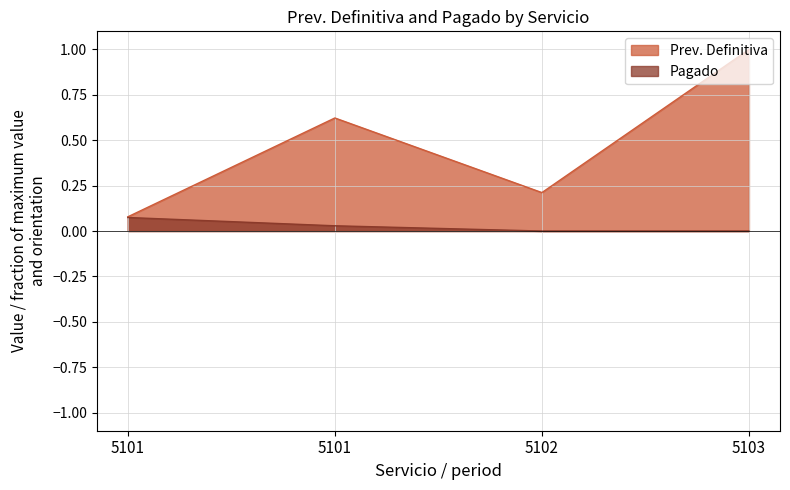

At which label does Prev. Definitiva reach its minimum?

5101